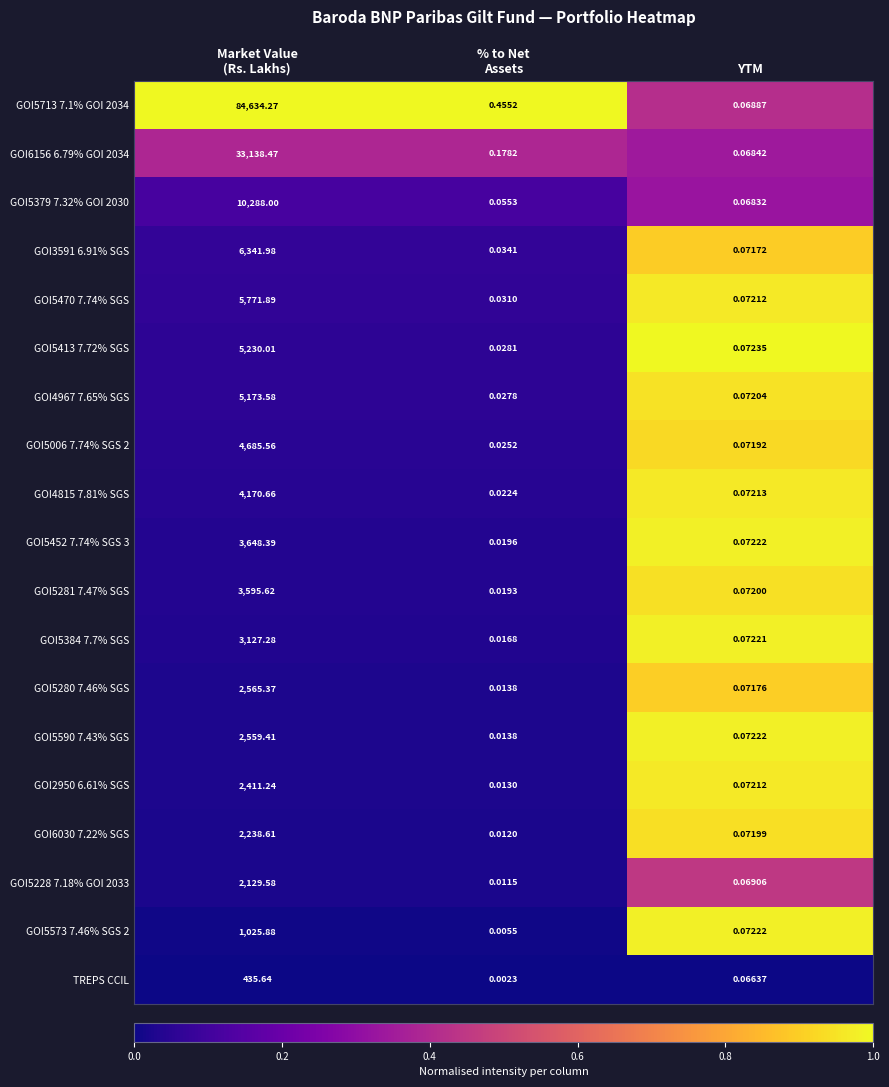

At which label is TREPS CCIL closest to 217?

YTM